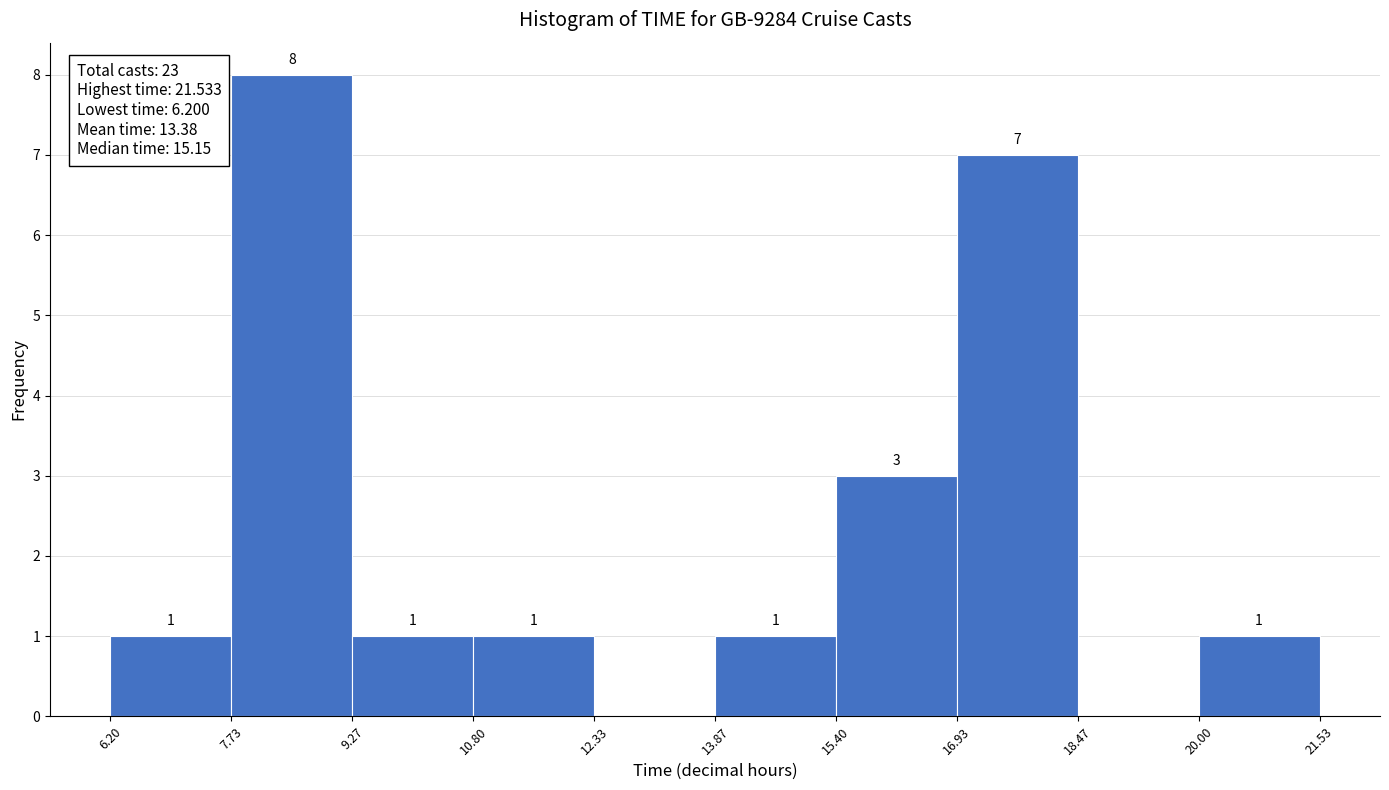

Which range on the x-axis has the tallest bar?

7.73 to 9.27